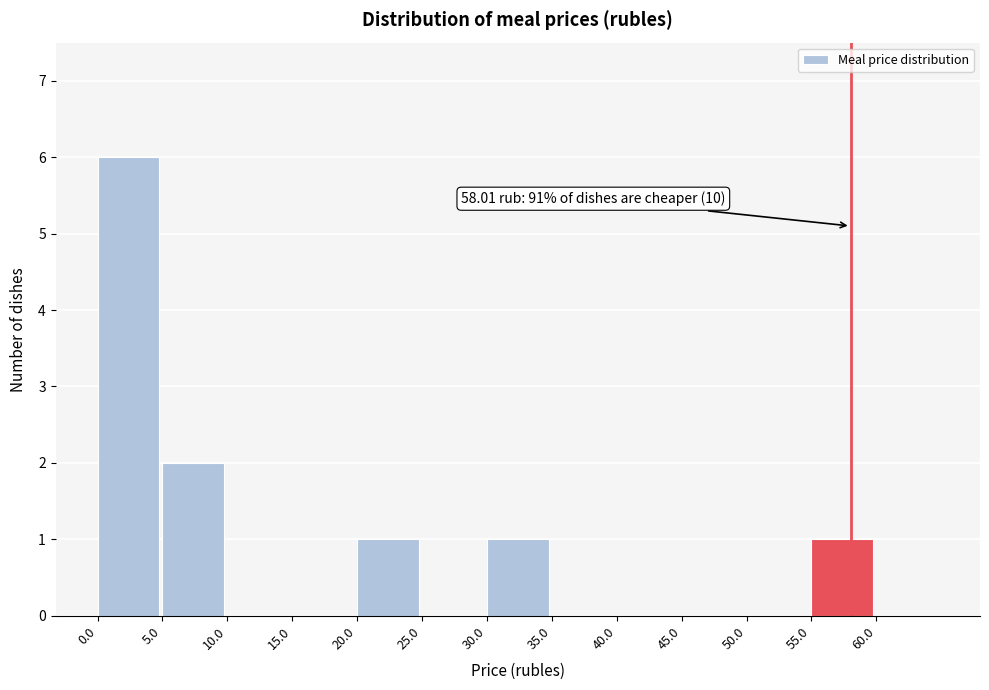

Which range on the x-axis has the tallest bar?

0 to 5